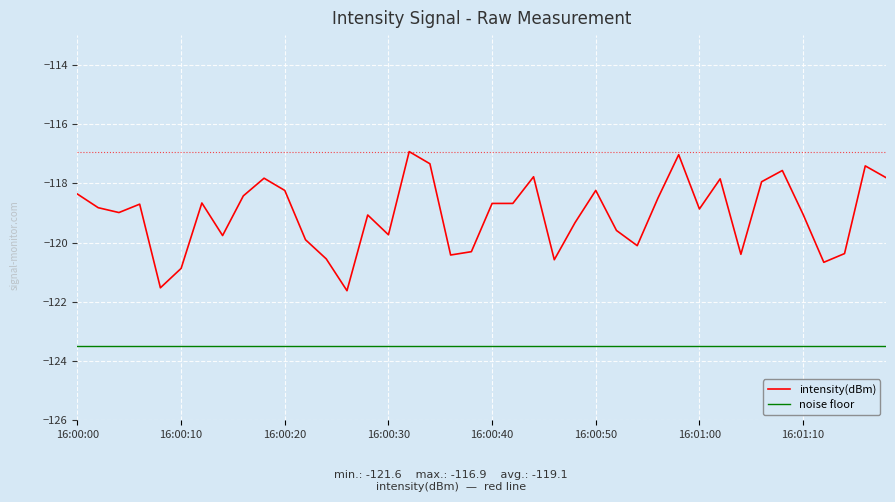

True or false: intensity(dBm) and noise floor intersect in this chart.

False